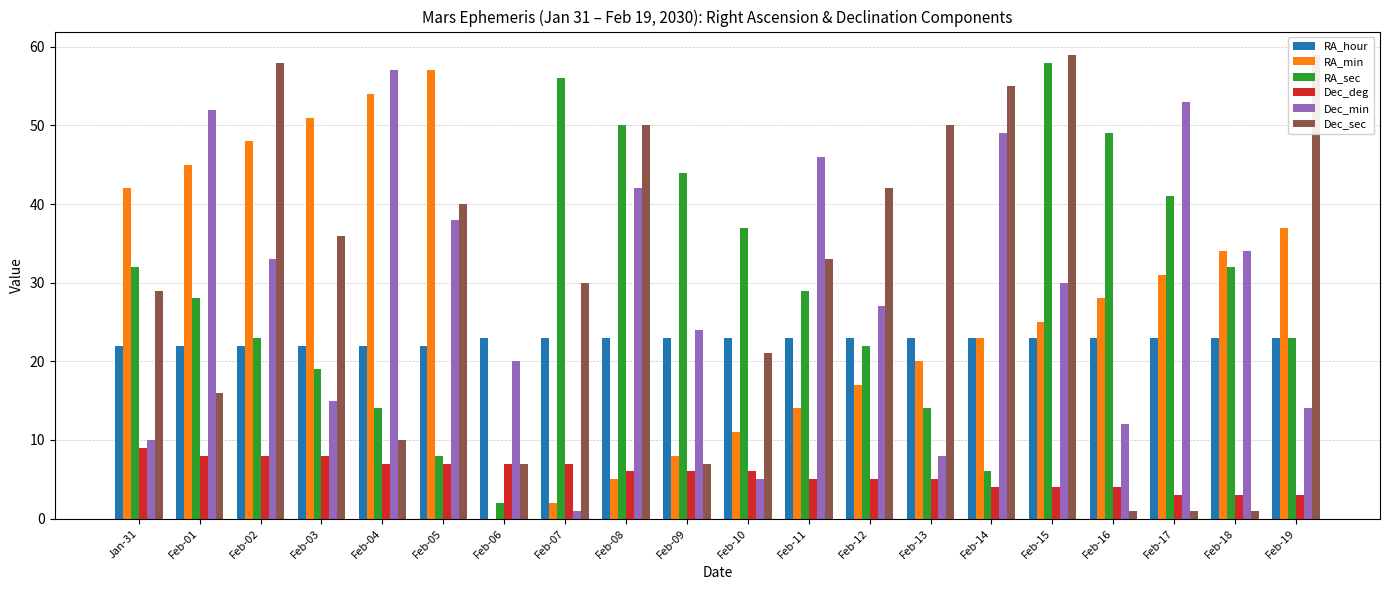

What is the value of the Dec_deg bar at the 18th from the left?

3